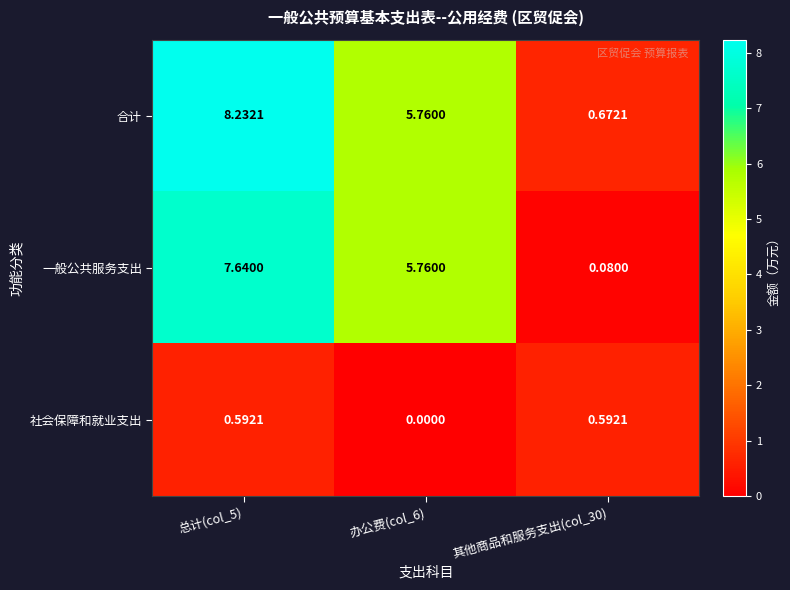

Which series changed the most between 总计(col_5) and 办公费(col_6)?

合计